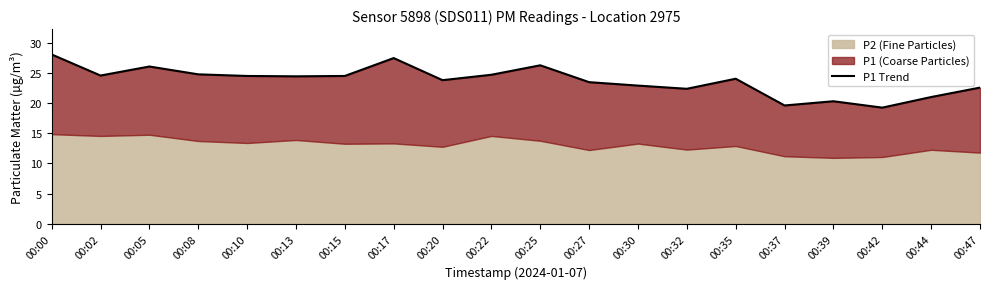

The chart shows a value of 9.4 at 00:00. True or false?

False